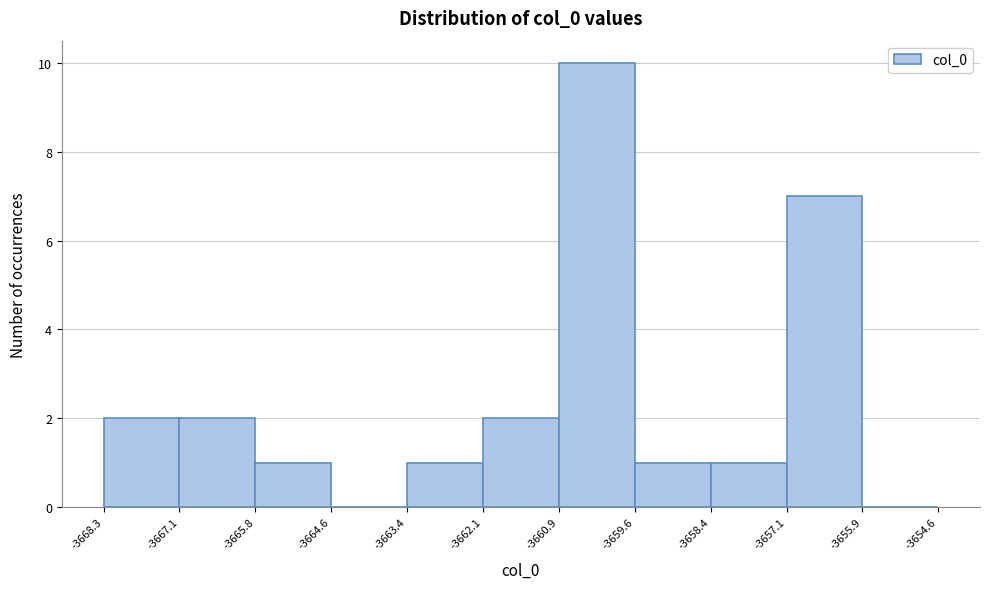

Reading left to right, list every bar in this chart as the range it spans on the x-axis followed by its height. The values are not printed on the chart, so give them approximately, as read against the axis.

-3668.3 to -3667.1: 2
-3667.1 to -3665.8: 2
-3665.8 to -3664.6: 1
-3664.6 to -3663.4: 0
-3663.4 to -3662.1: 1
-3662.1 to -3660.9: 2
-3660.9 to -3659.6: 10
-3659.6 to -3658.4: 1
-3658.4 to -3657.1: 1
-3657.1 to -3655.9: 7
-3655.9 to -3654.6: 0